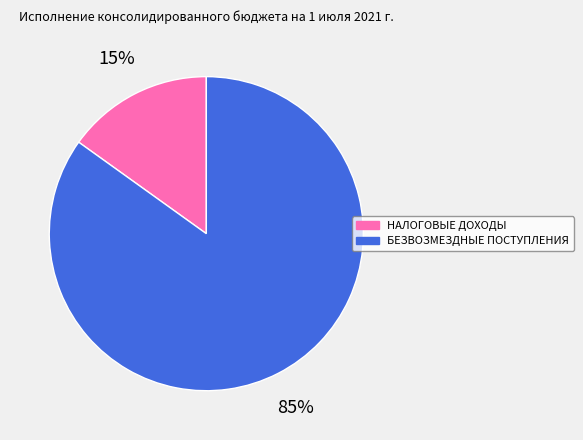

Is there any slice that represents more than half of the pie?

Yes